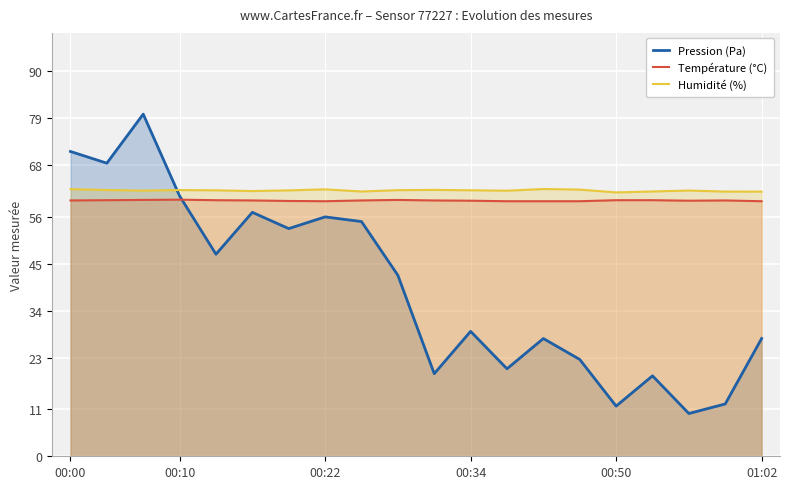

Is it true that Pression (Pa) equals 56.0 at 00:22?

True